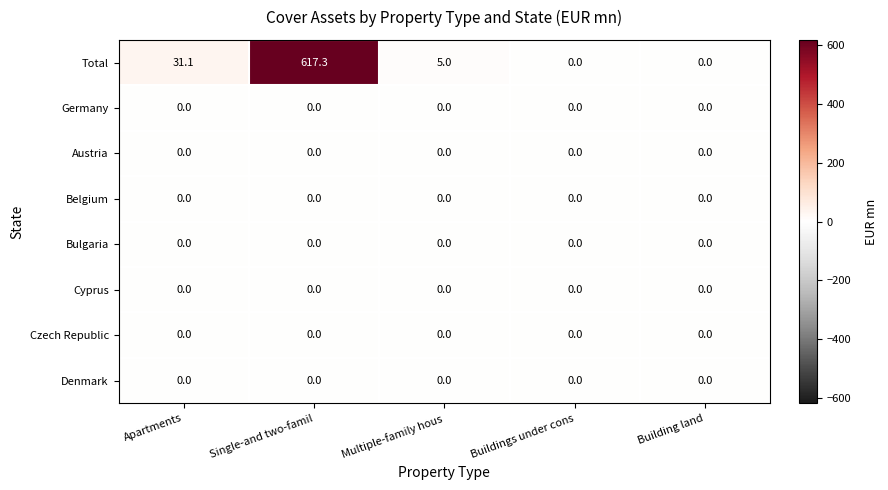

At how many categories does at least one series exceed 98?

1